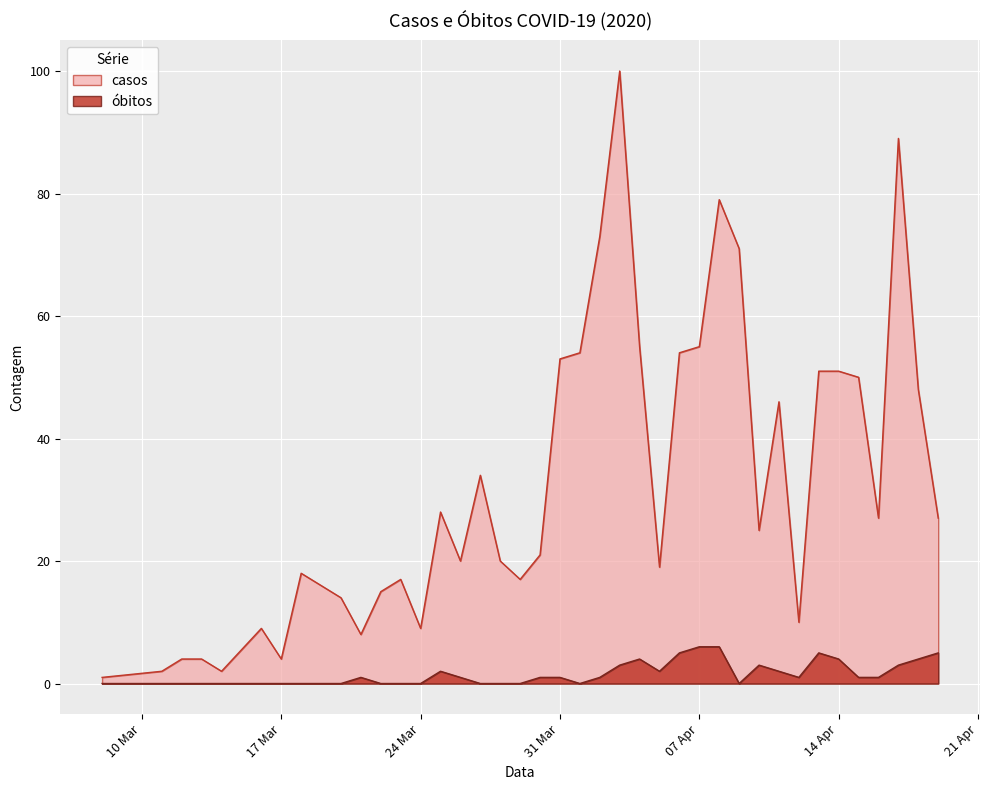

The value of casos at 17 Mar is 4. True or false?

True